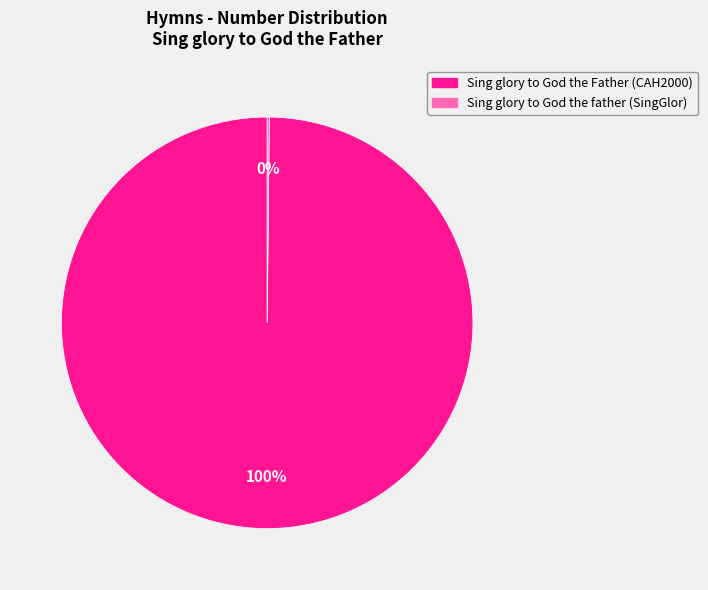

Is there any slice that represents more than half of the pie?

Yes